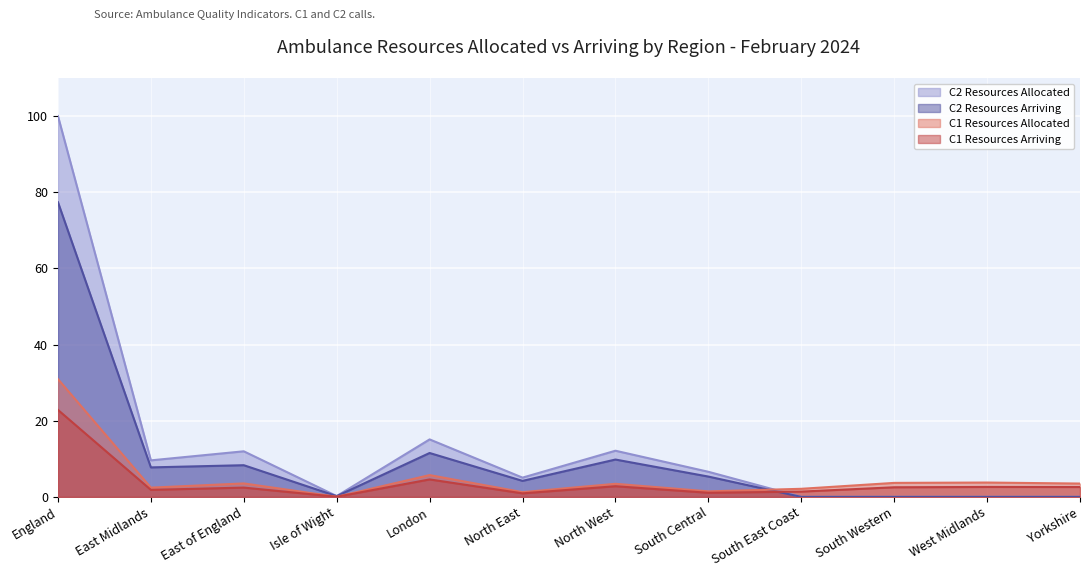

At East of England, list the series in order from smallest to largest.

C1 Resources Arriving, C1 Resources Allocated, C2 Resources Arriving, C2 Resources Allocated